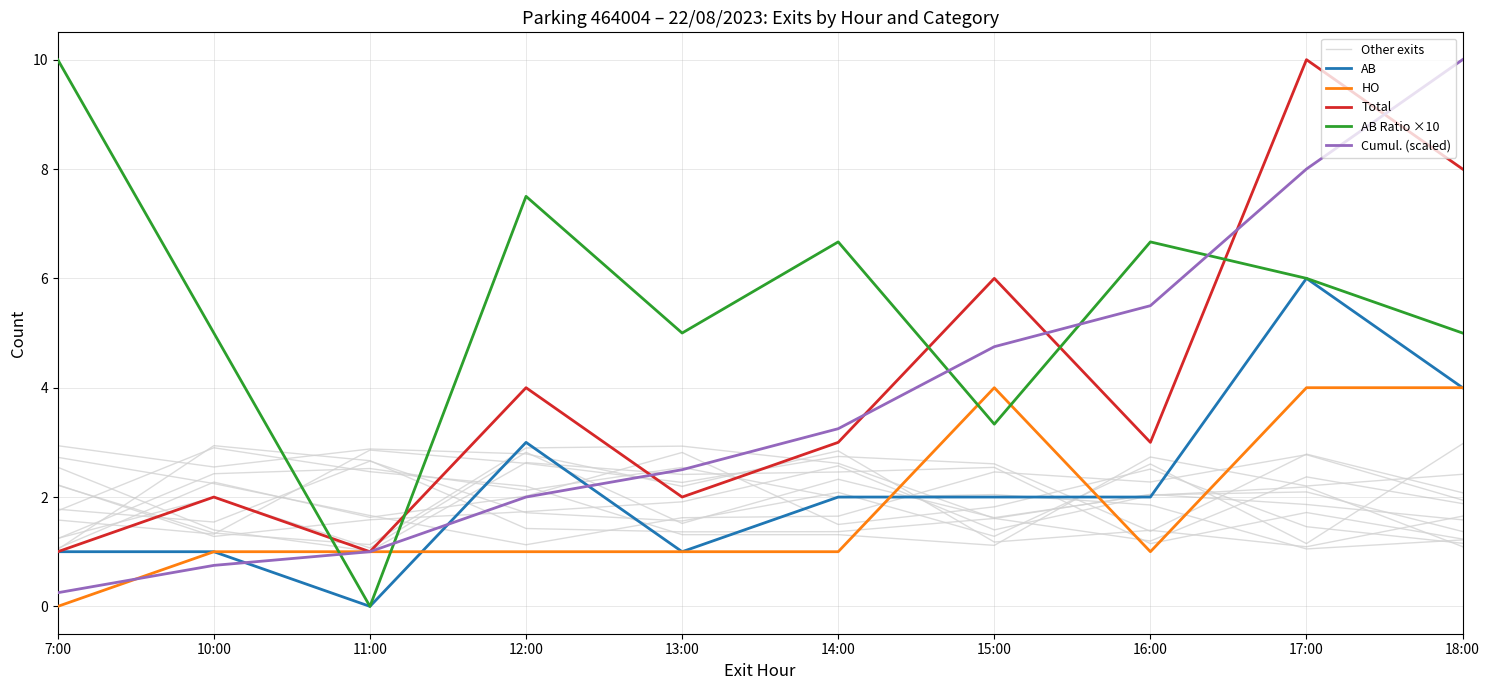

At which label does AB Ratio ×10 reach its minimum?

11:00